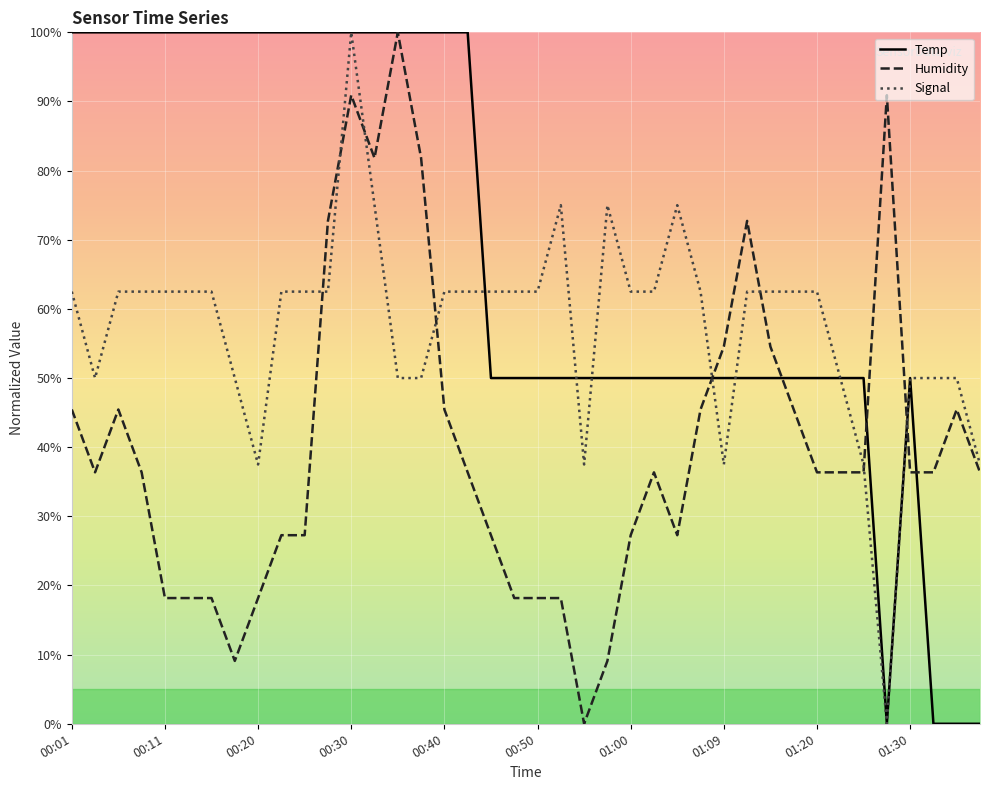

What is the difference between the maximum and second lowest values in the Signal series?

62.5